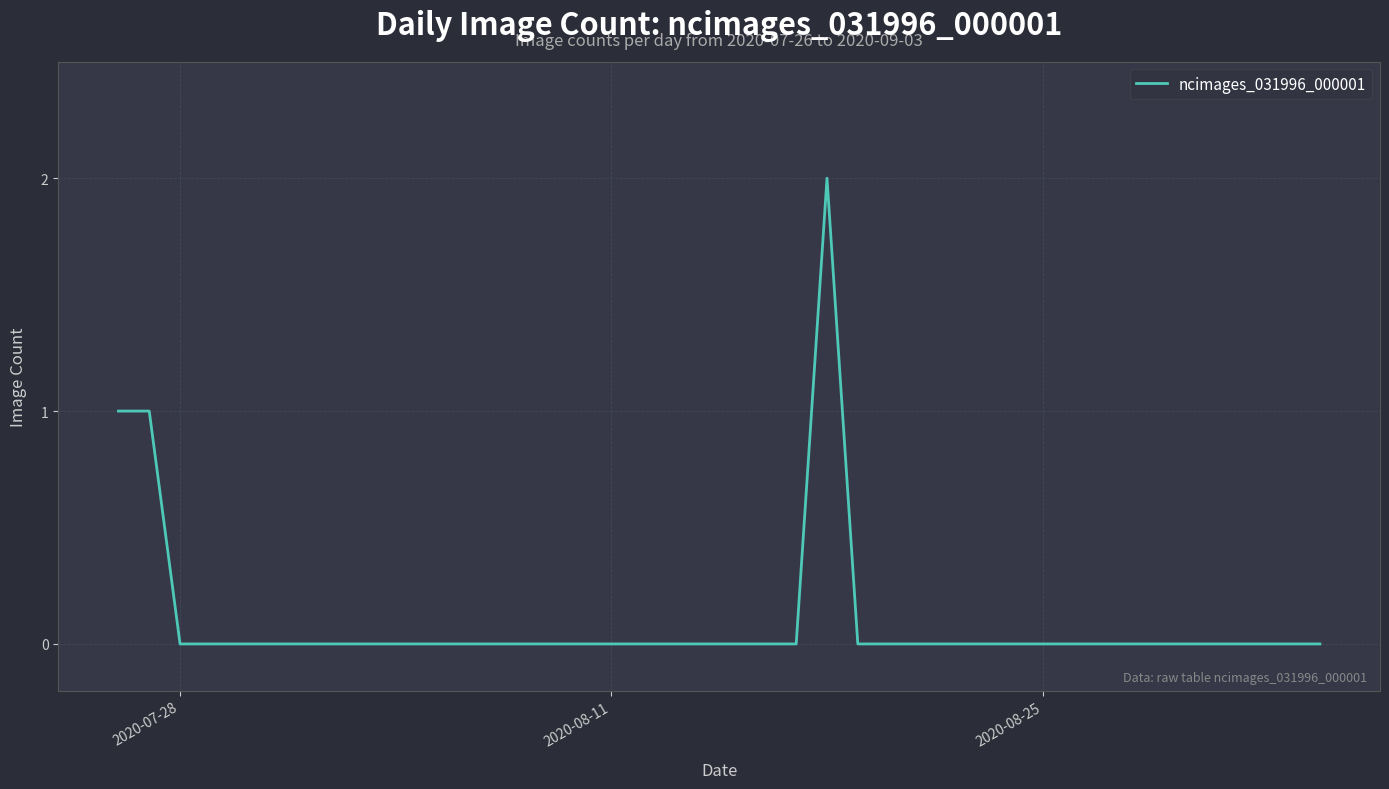

The chart shows a value of 1 at 2020-08-11. True or false?

False